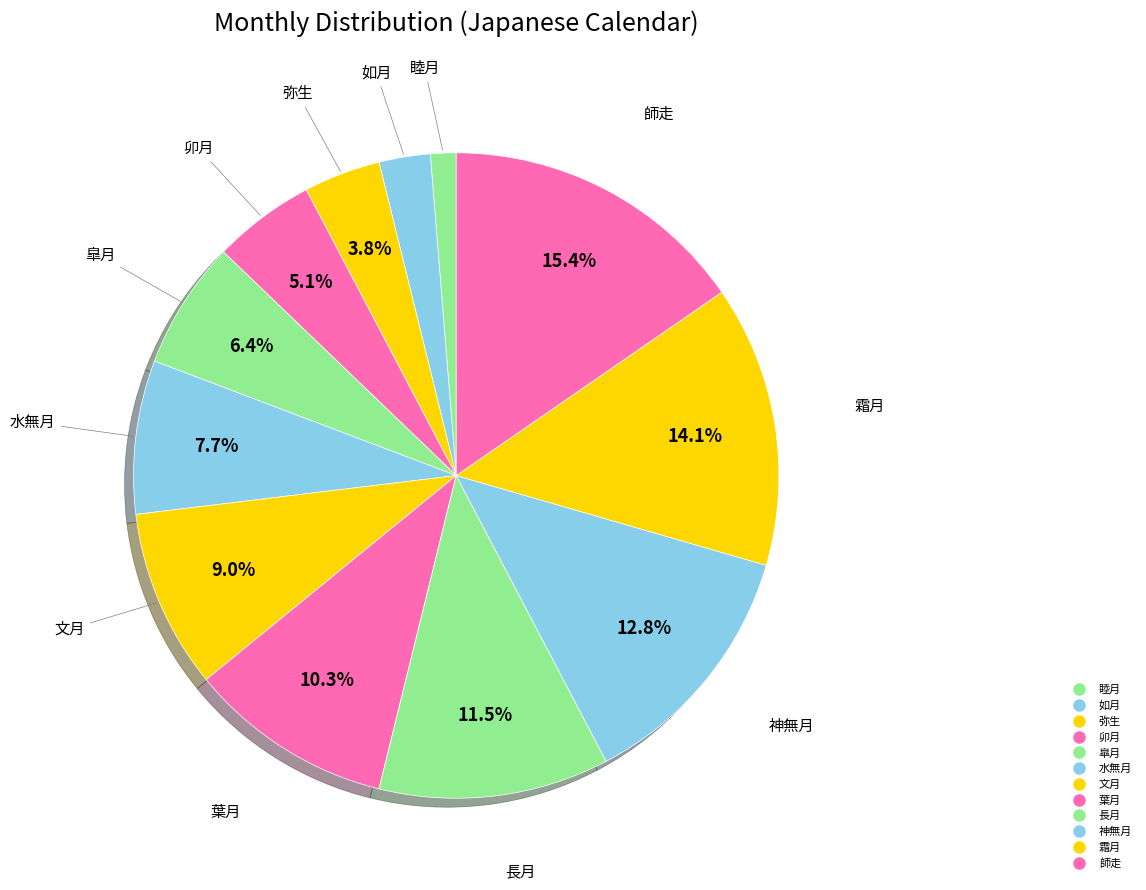

Does 如月 represent more than half of the total?

No